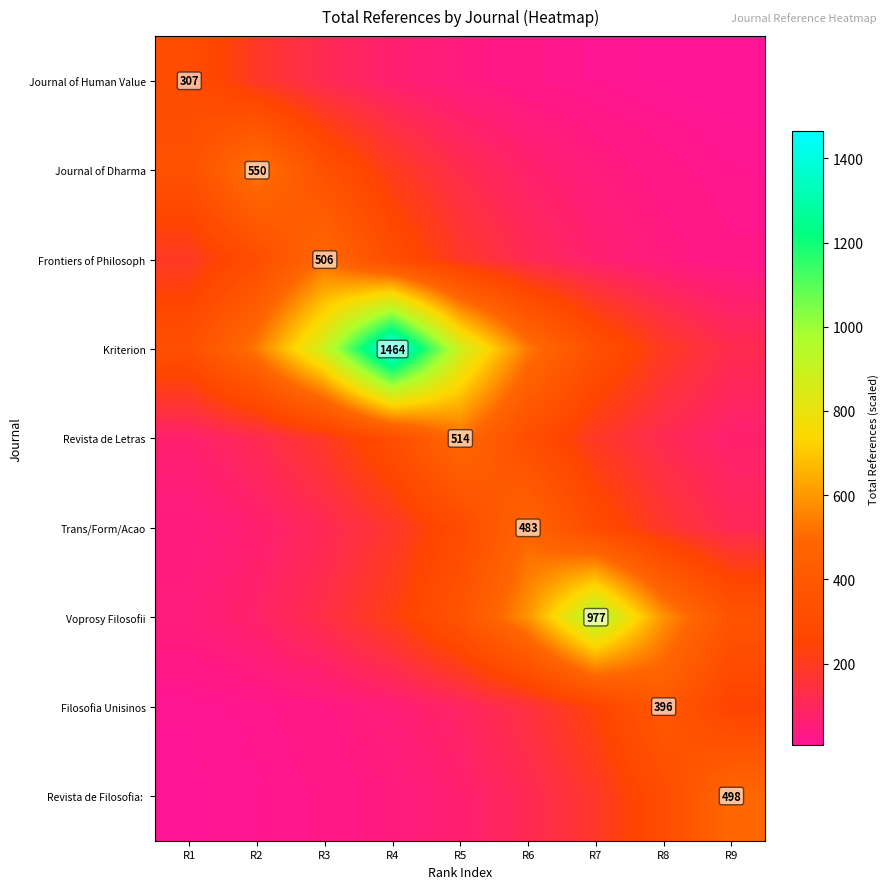

Which series changed the most between R2 and R4?

Kriterion